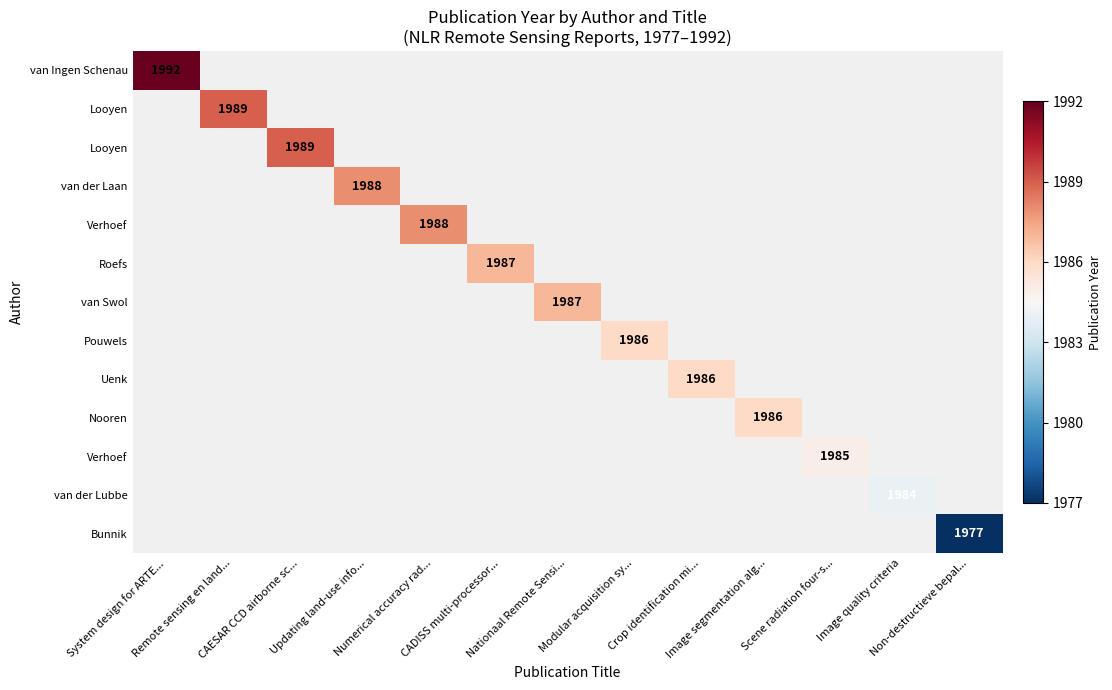

Which has a higher value, Image quality criteria or Scene radiation four-s...?

Scene radiation four-s...